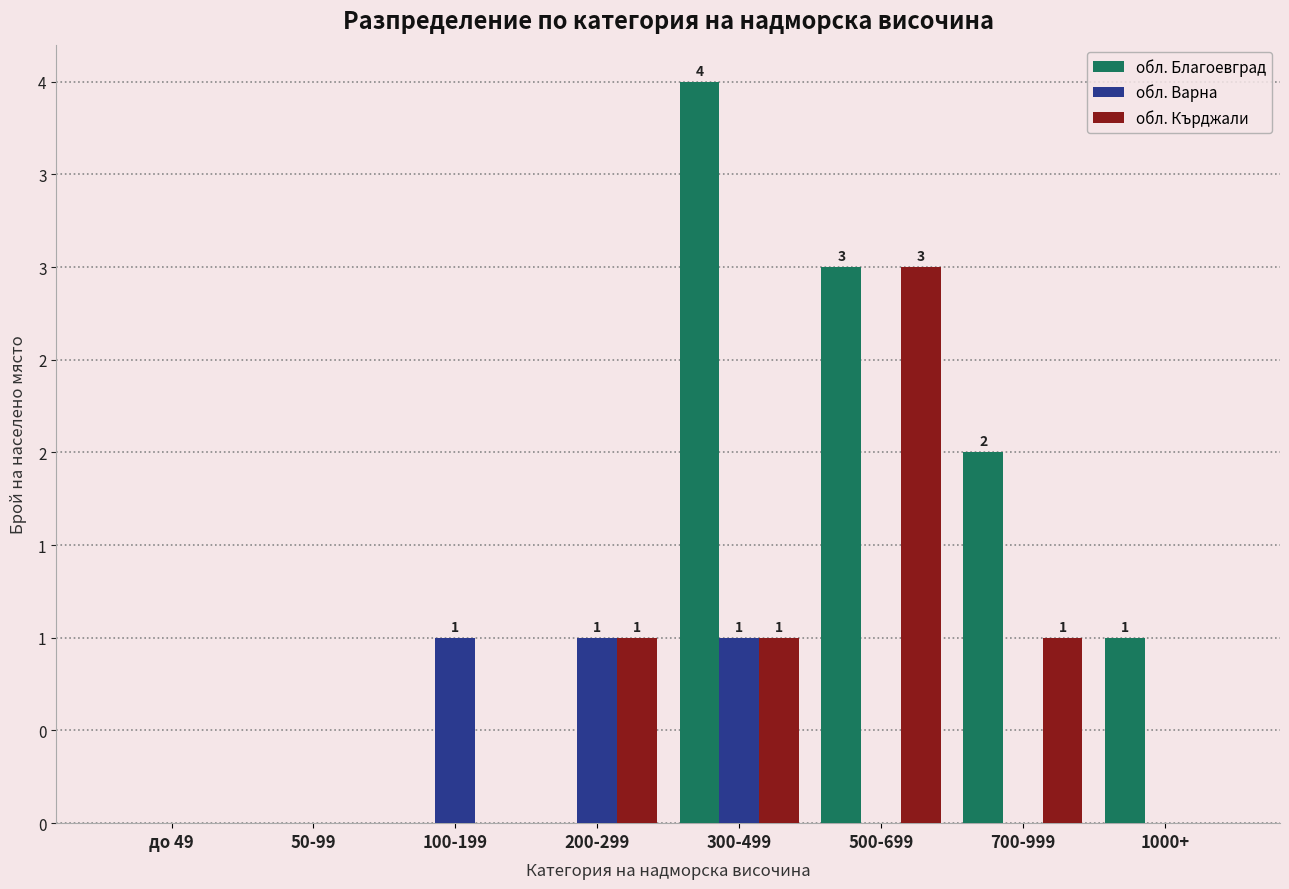

Is the value of обл. Кърджали at до 49 greater than the value of обл. Благоевград at 300-499?

No